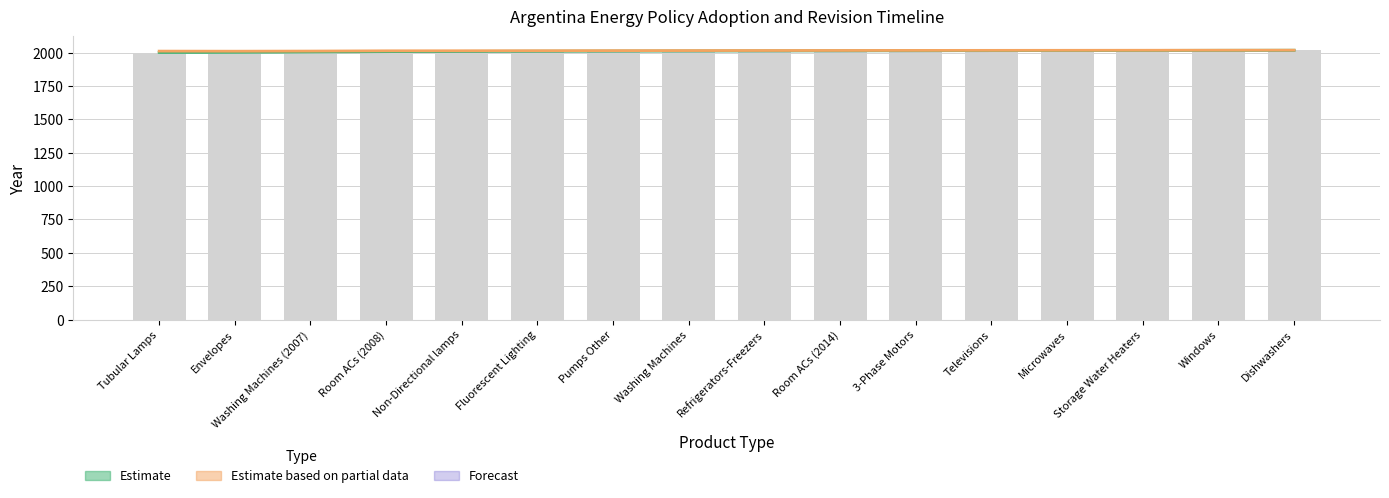

Which category has the highest value across all series?

Dishwashers